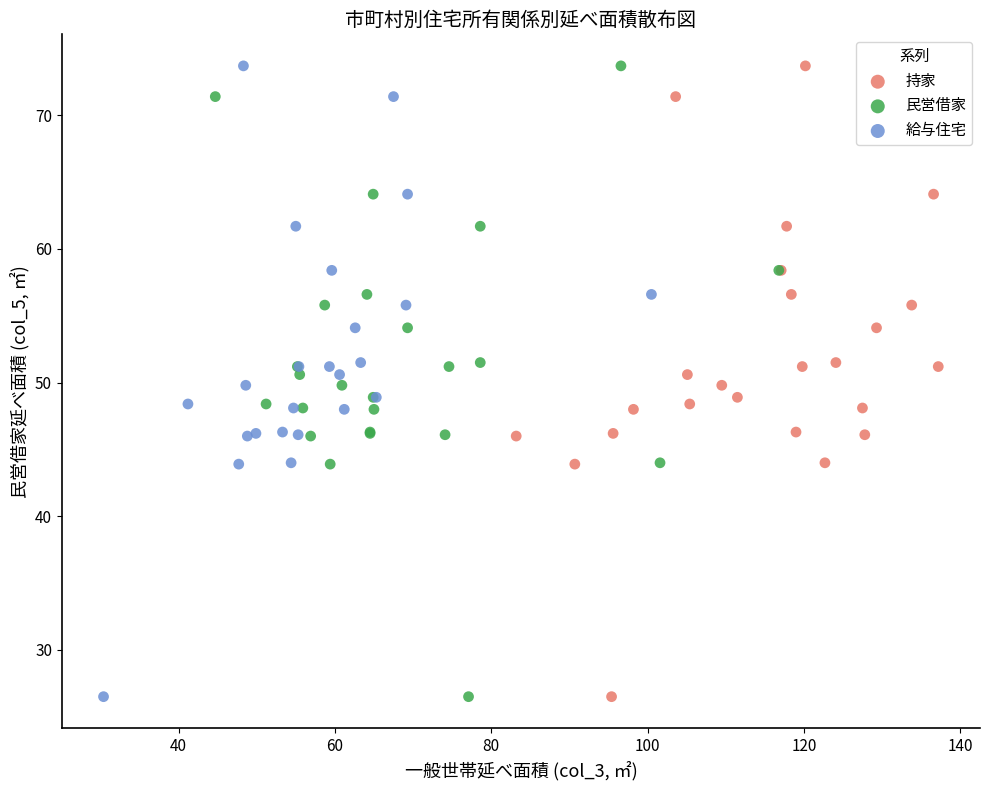

What are all the series names shown in the legend?

持家, 民営借家, 給与住宅